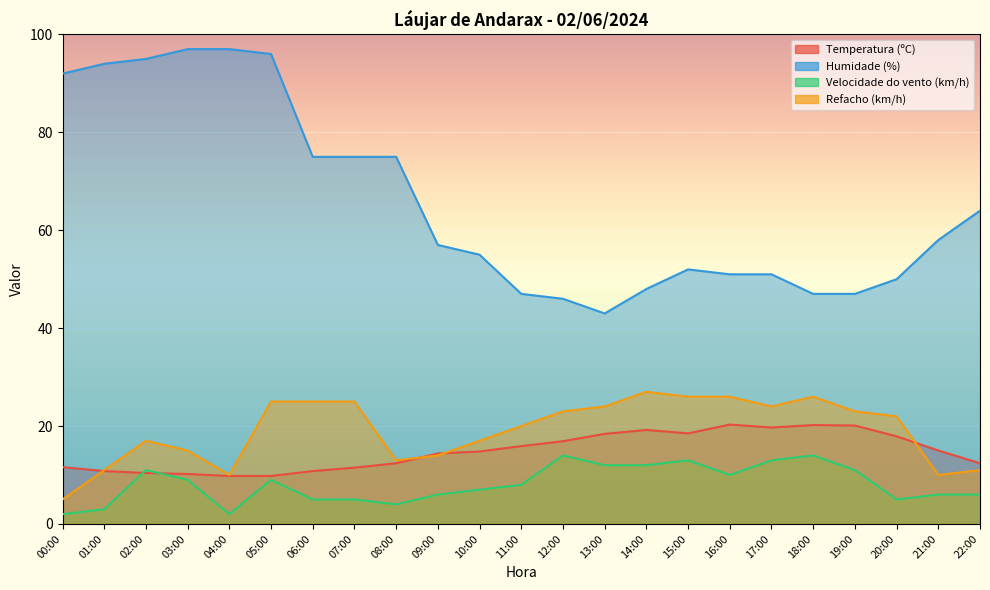

What are all the series names shown in the legend?

Temperatura (ºC), Humidade (%), Velocidade do vento (km/h), Refacho (km/h)